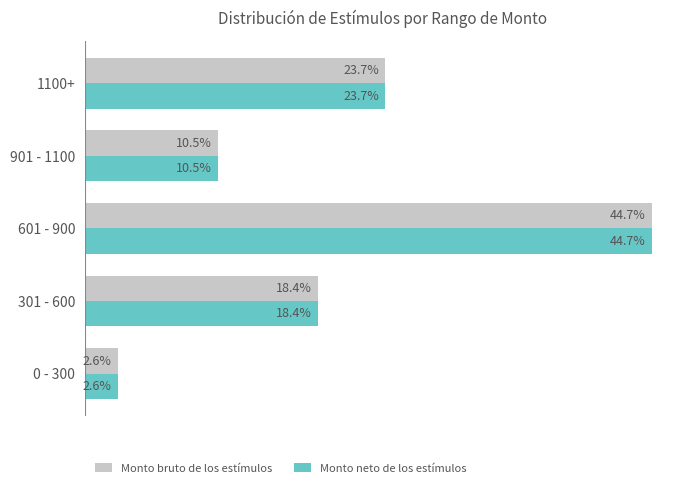

Is the value of Monto neto de los estímulos at 1100+ greater than the value of Monto bruto de los estímulos at 301 - 600?

Yes